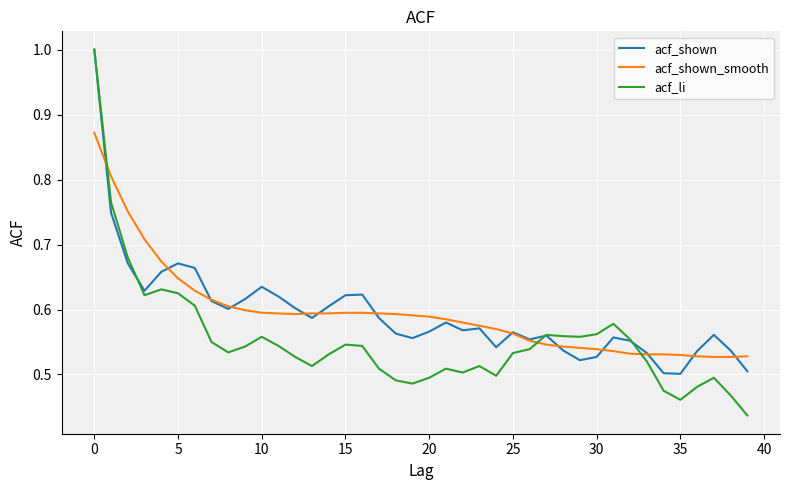

How many lines are shown in the chart?

3